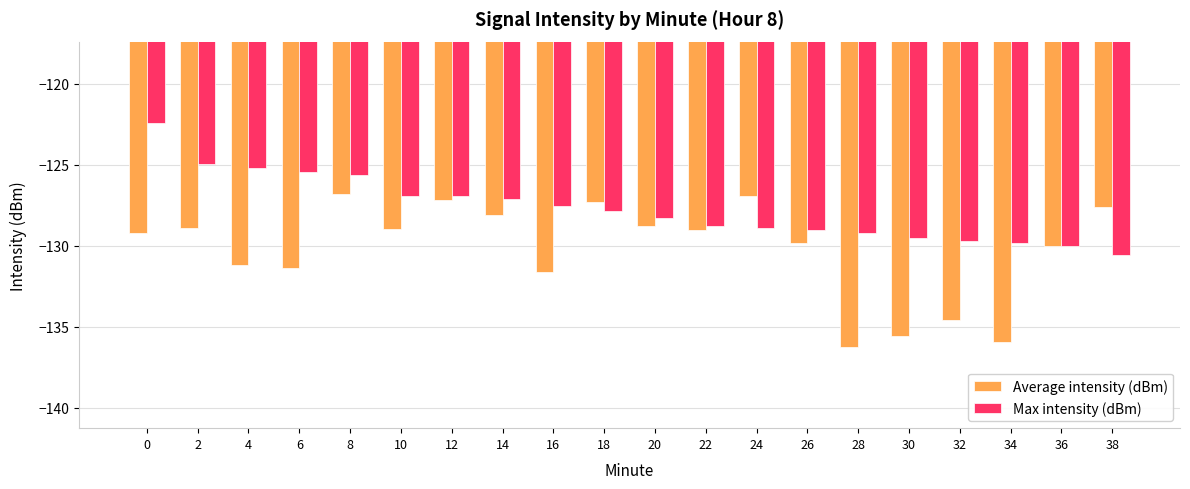

Rank the series by their maximum value, from highest to lowest.

Max intensity (dBm), Average intensity (dBm)